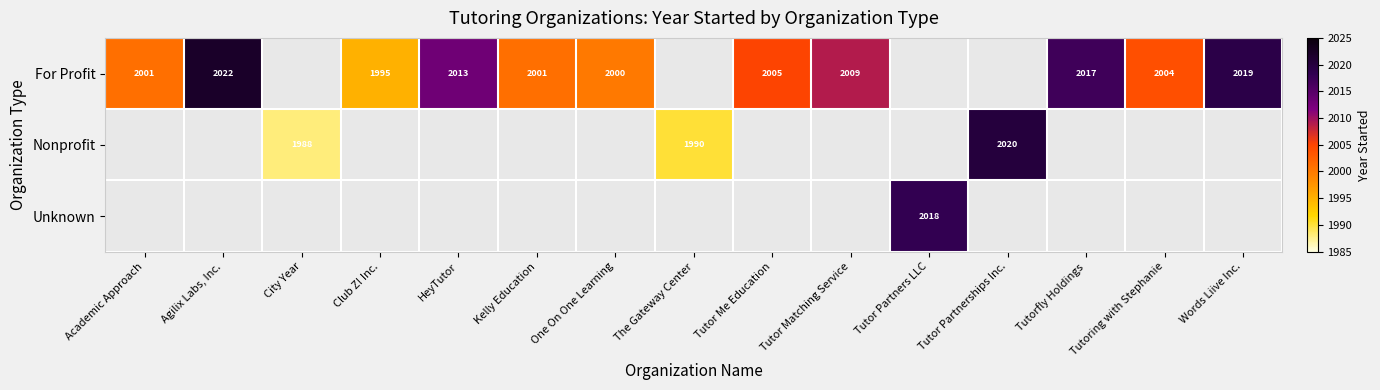

What is the maximum value shown in the chart?

2022